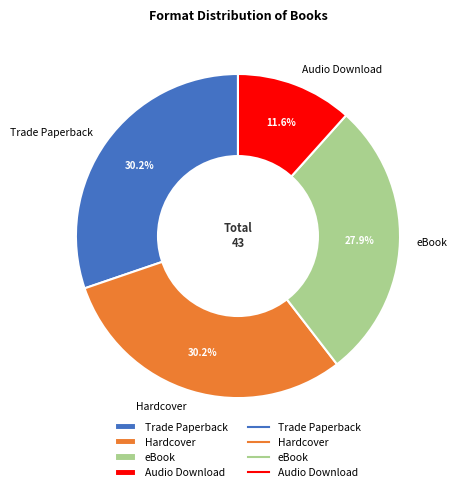

Do eBook and Audio Download together represent more than half of the pie?

No